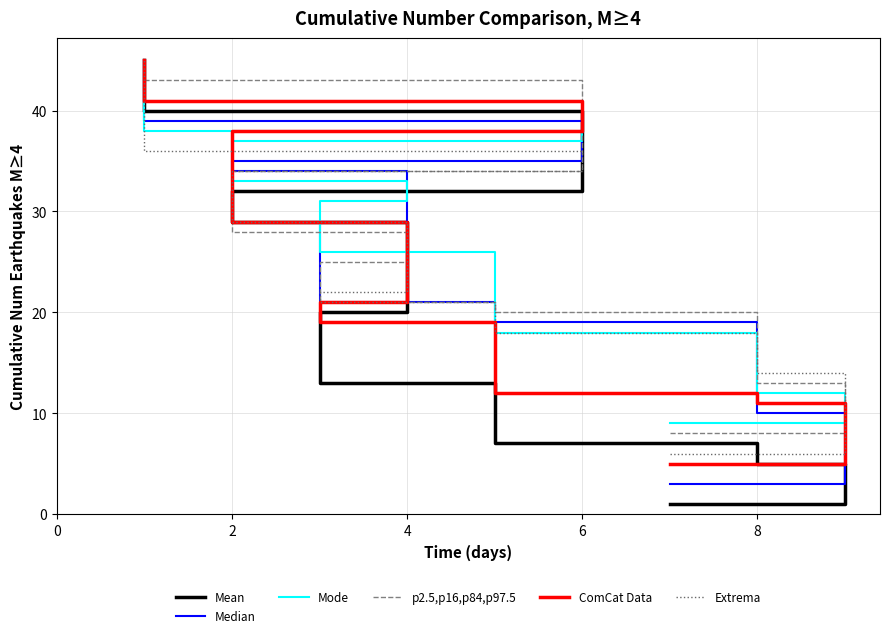

Which series ends up on top after the final intersection of Extrema and Mode?

Extrema